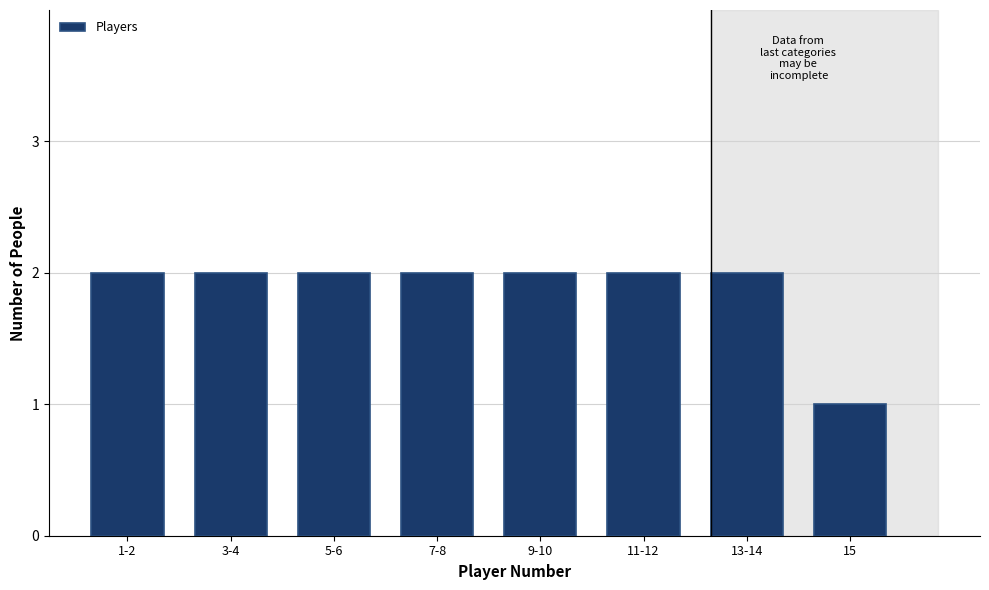

Reading right to left, list all the values displayed in this chart.

1	2	2	2	2	2	2	2